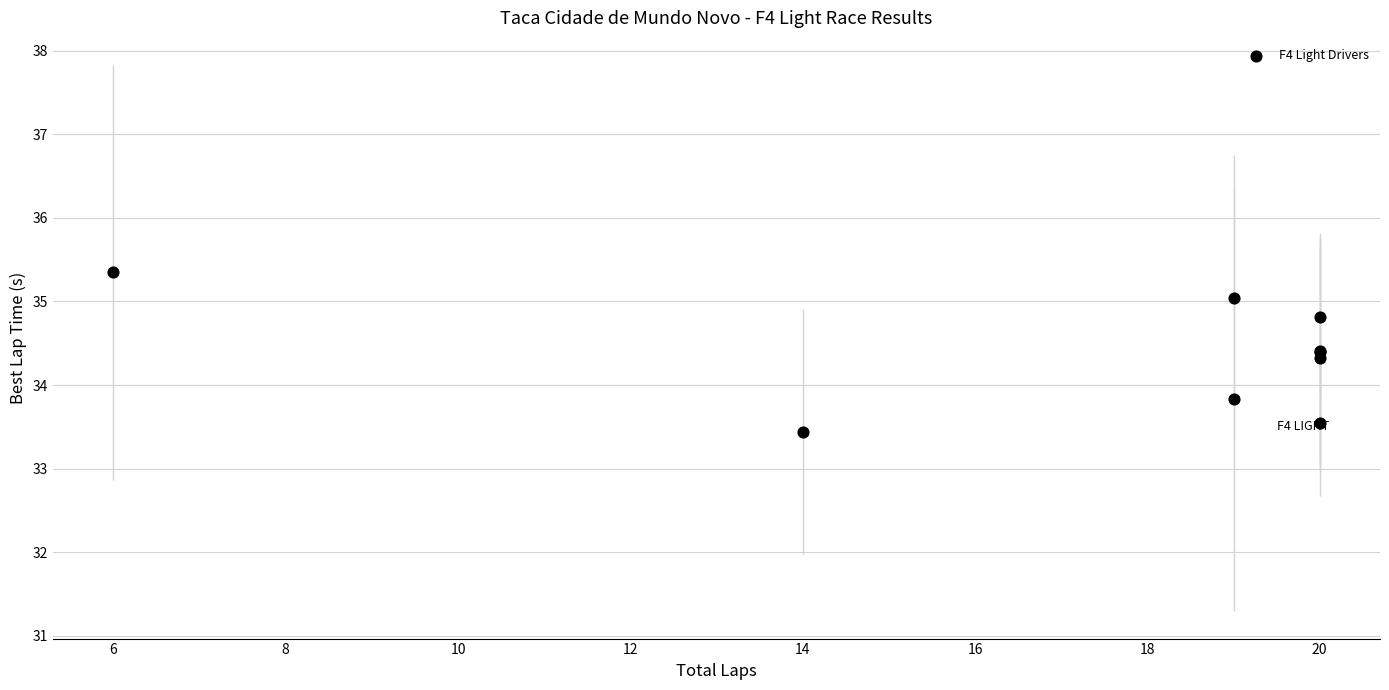

What Y value in the scatter plot is closest to 34?

33.8